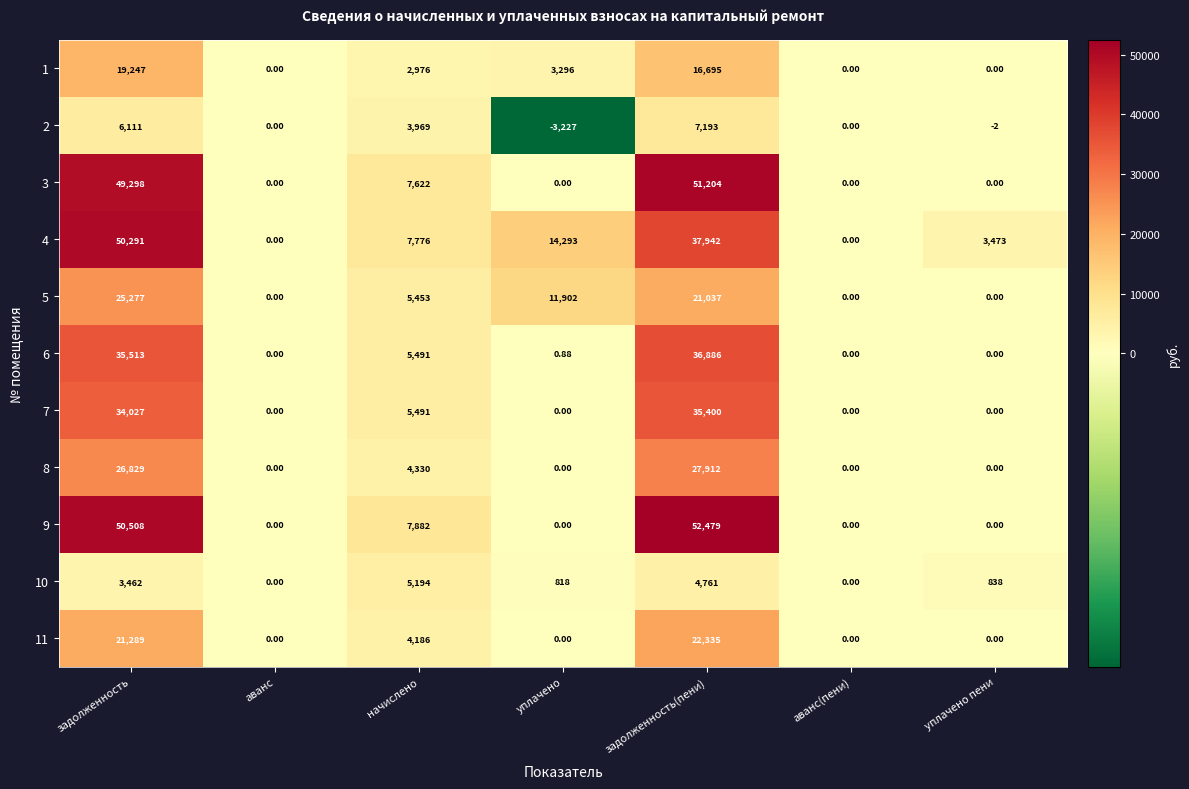

How many series are shown in this chart?

11